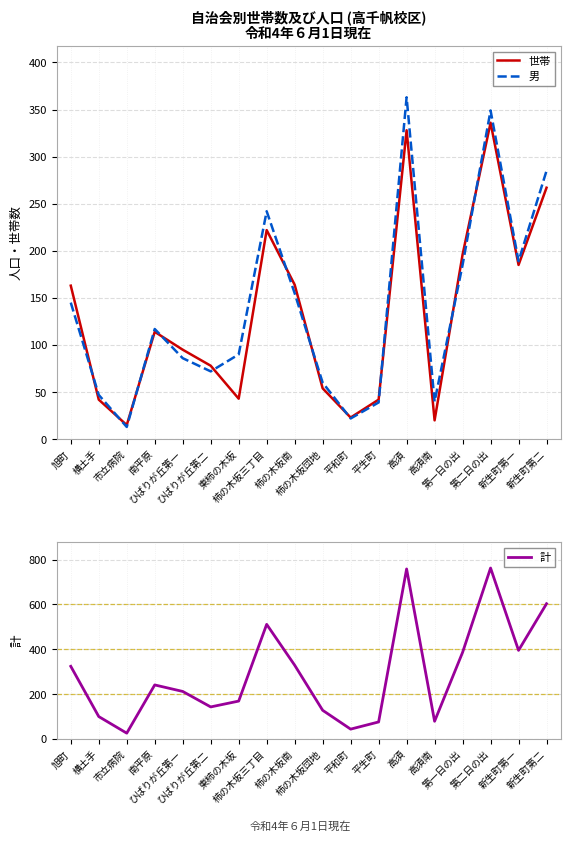

What is the label of the 2nd point from the left?

横土手